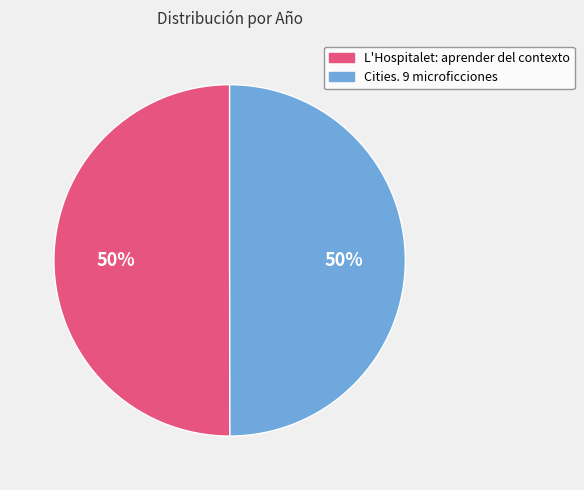

What percentage is the Cities. 9 microficciones slice, to the nearest percent?

50%